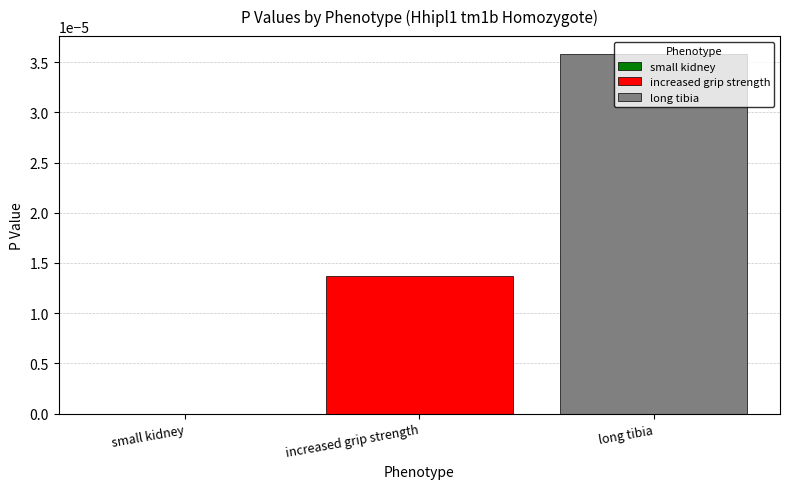

List the series in order of their peak value, lowest first.

increased grip strength, long tibia